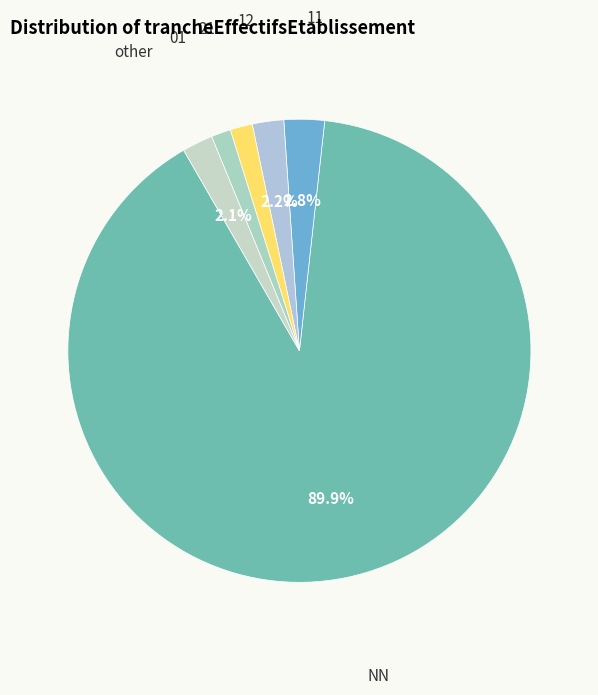

To the nearest percent, what is the difference between the 12 and 11 slice percentages?

1%